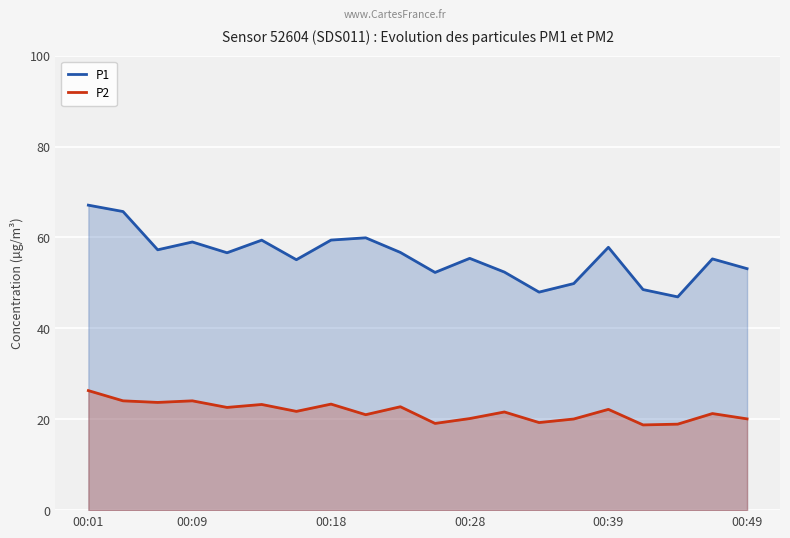

What is the minimum value for P1?

46.9